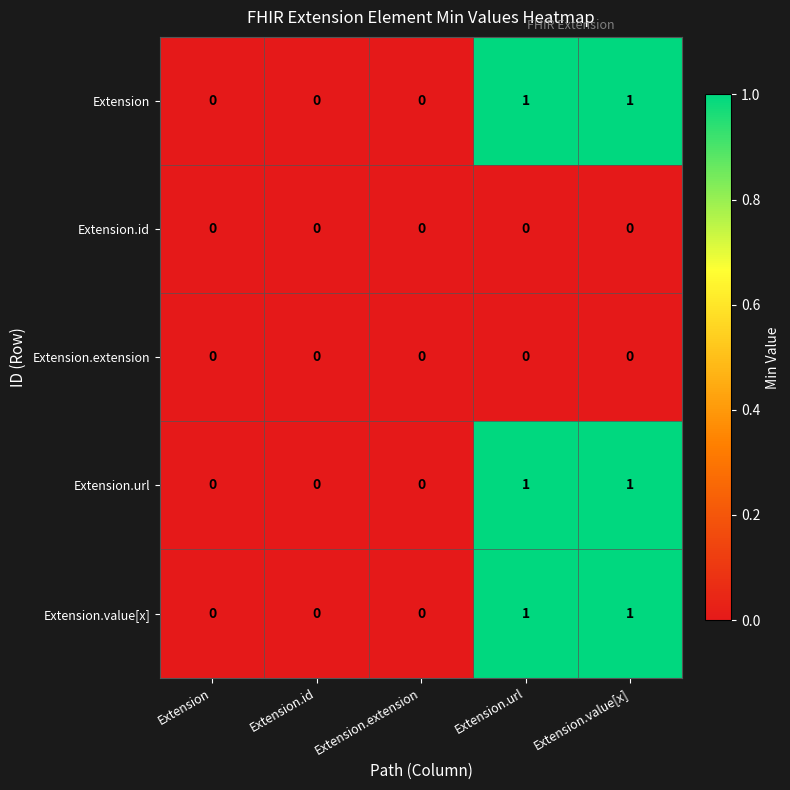

Count the Extension.value[x] values in the range 0 to 1.

5